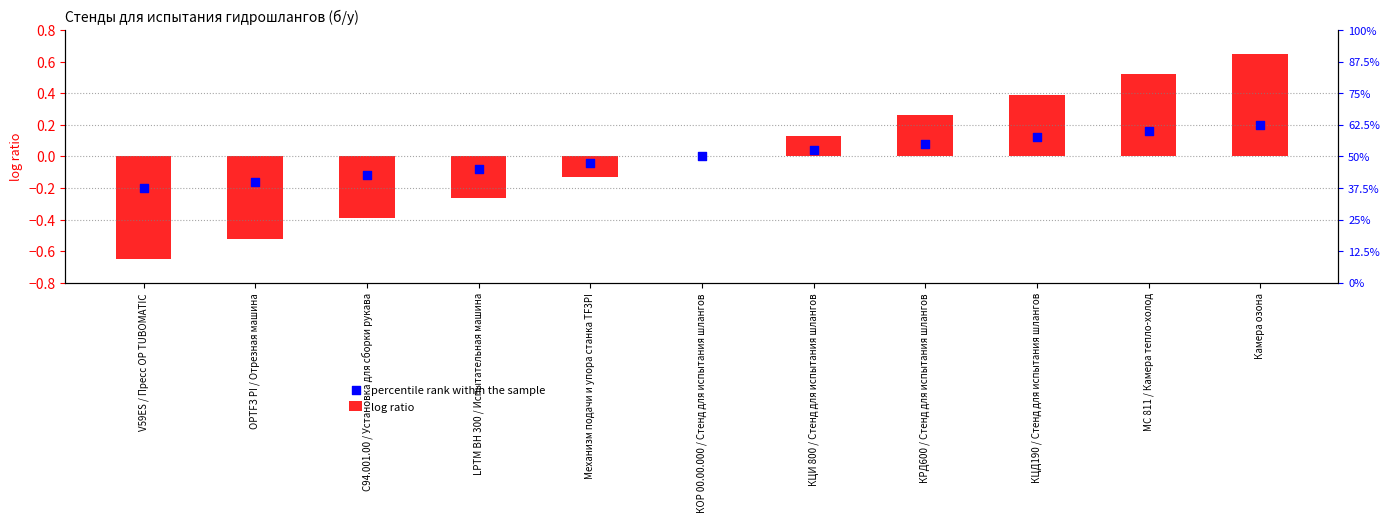

At which category is the sum across all series the highest?

Камера озона